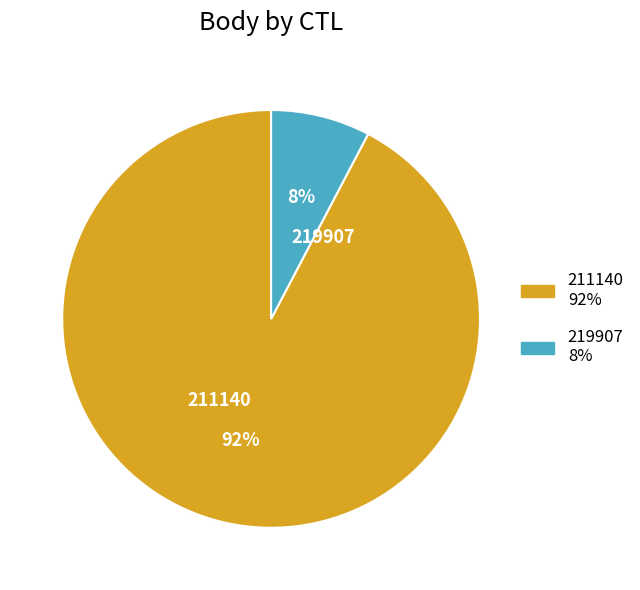

Which slice represents more than half of the pie?

211140